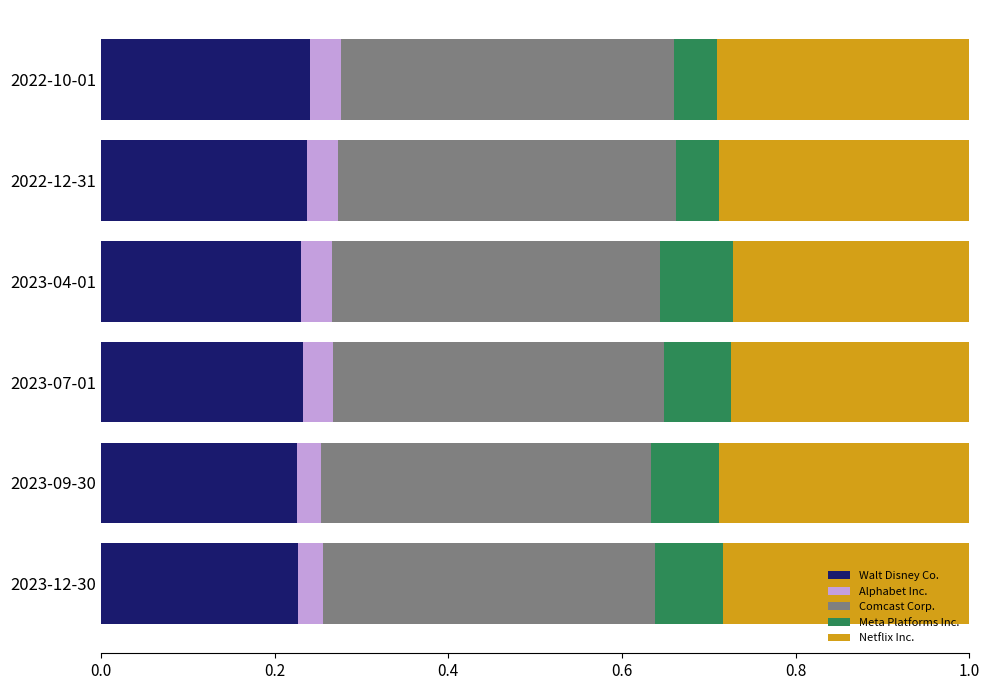

The value of Walt Disney Co. at 2023-07-01 is 0.1. True or false?

False